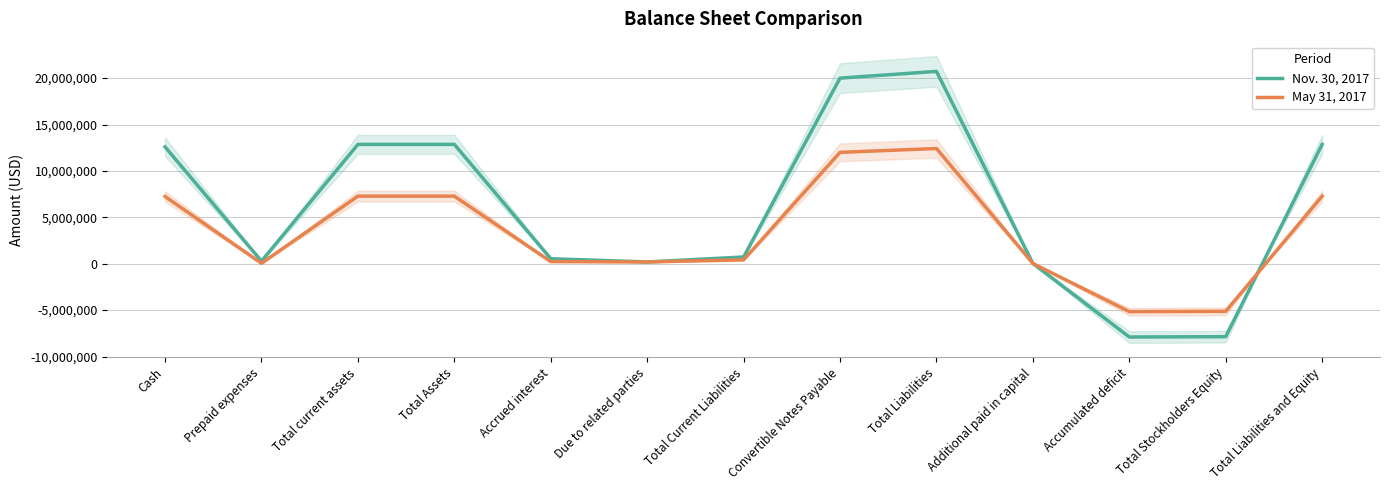

The value of May 31, 2017 at Due to related parties is 327697. True or false?

False